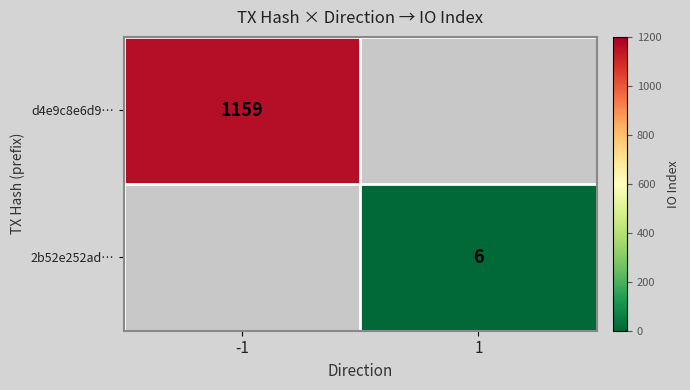

The value of d4e9c8e6d9… at -1 is 1159. True or false?

True